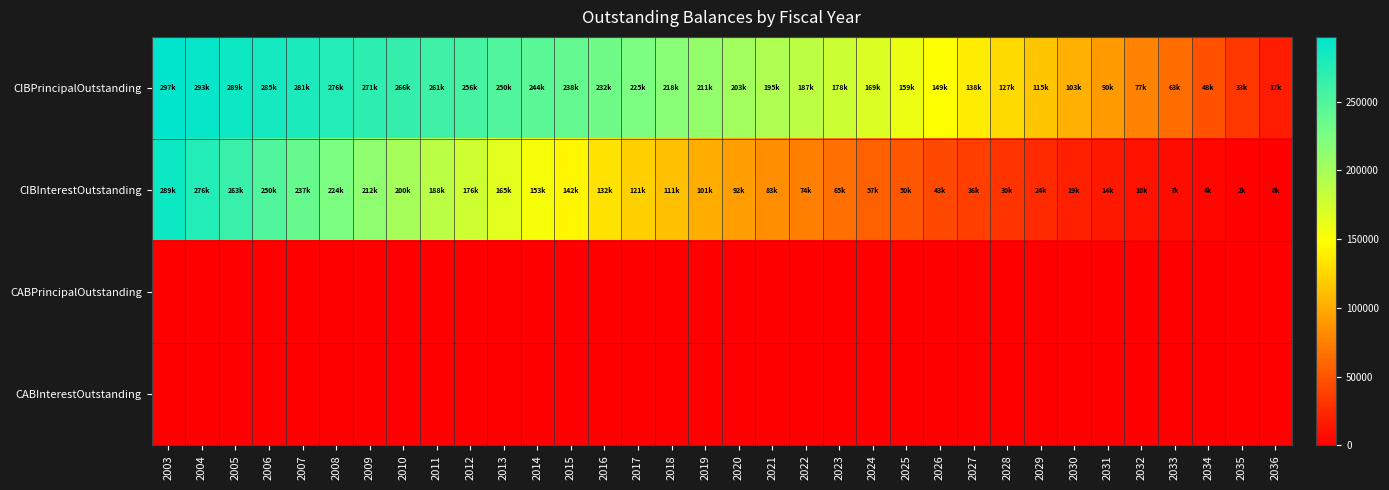

Which series has the largest range (max minus min)?

CIBInterestOutstanding